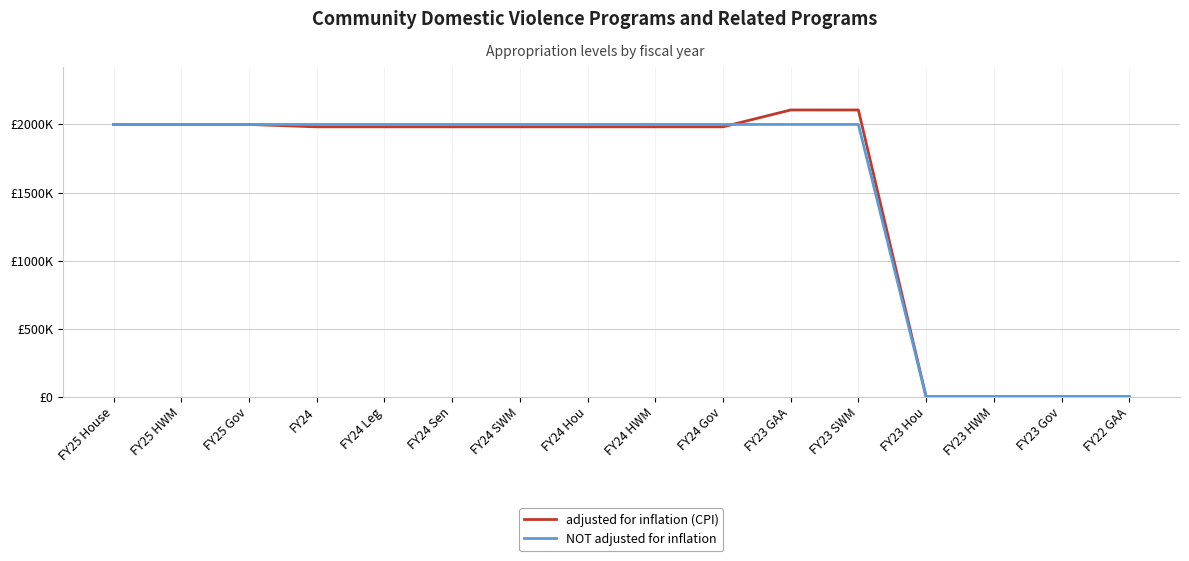

Where is adjusted for inflation (CPI) nearest to the value 1053189?

FY24